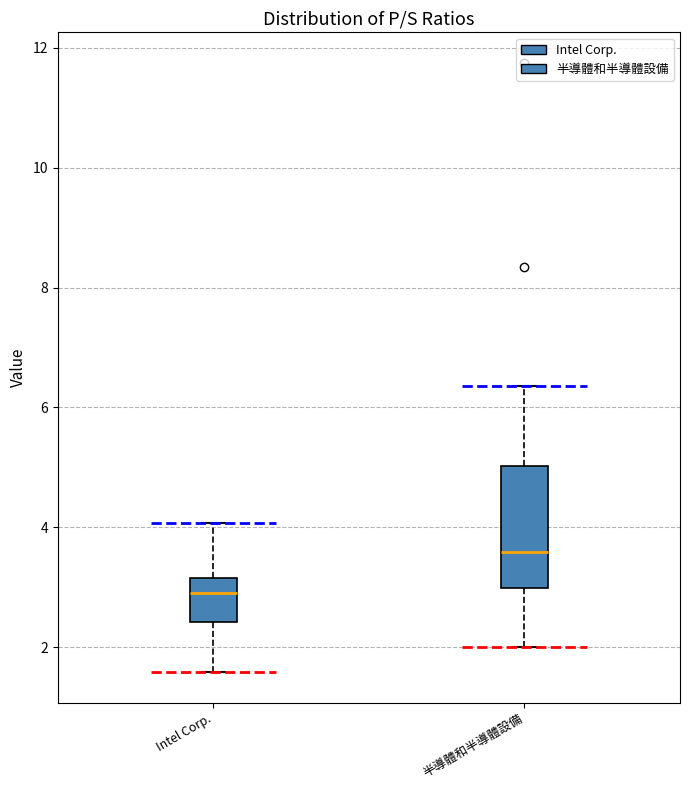

Comparing the boxes themselves (not the whiskers), which one is the tallest?

半導體和半導體設備